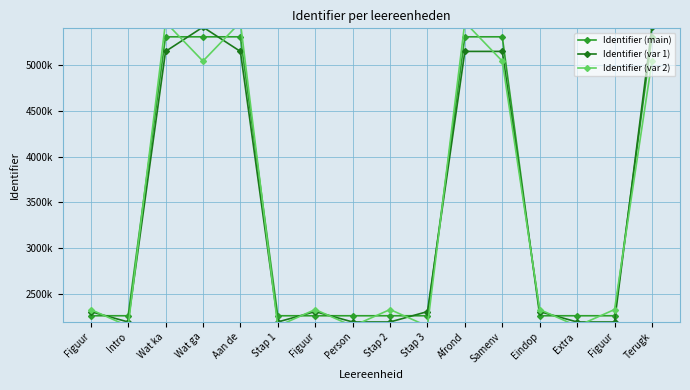

How many data points in Identifier (main) are less than 2264485?

8